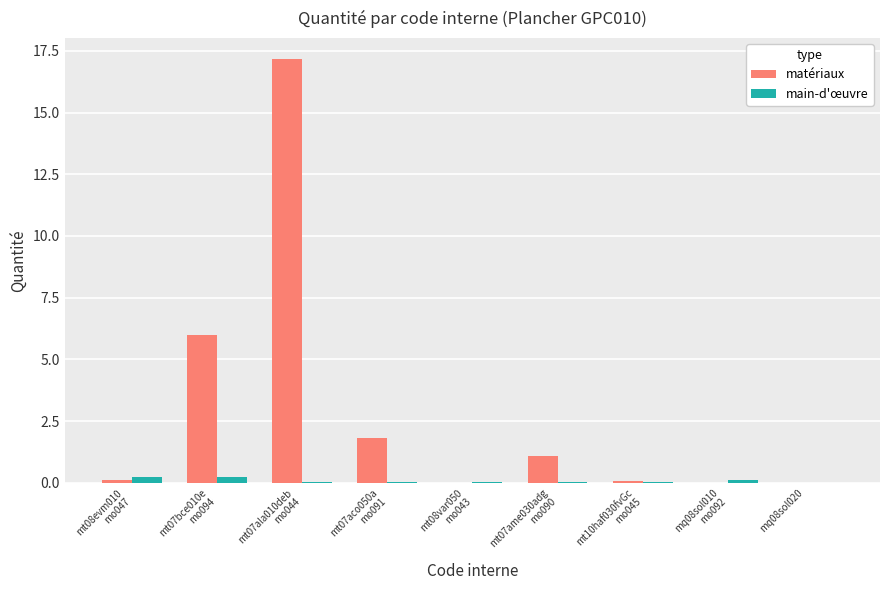

What is the maximum value for matériaux?

17.2